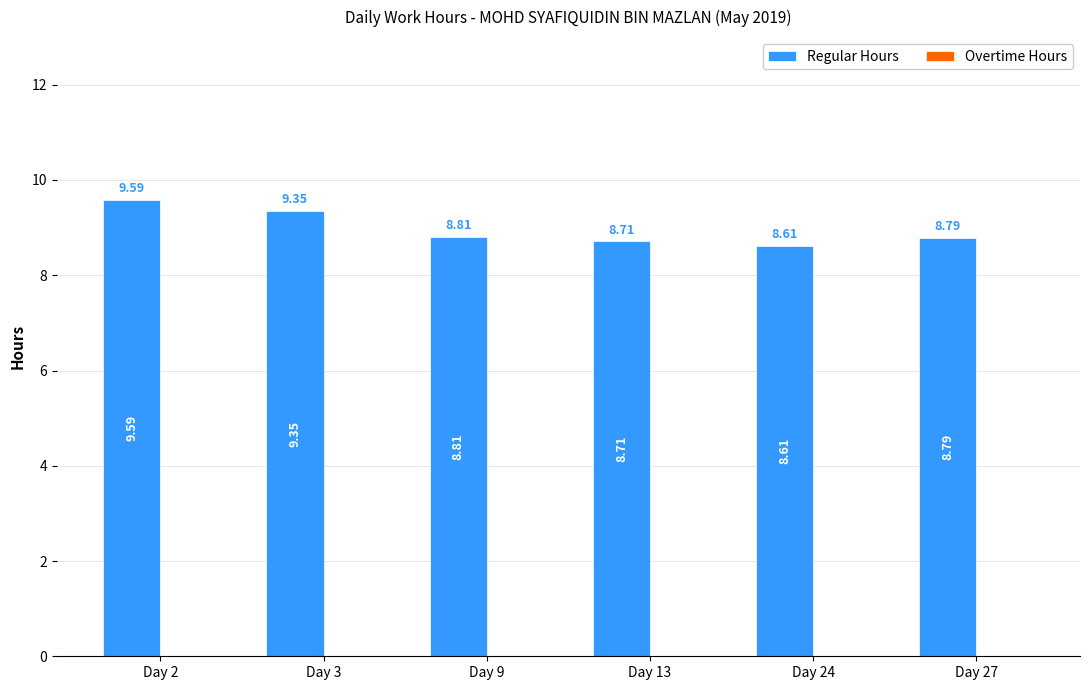

Rank the categories by value from lowest to highest.

Day 24, Day 13, Day 27, Day 9, Day 3, Day 2